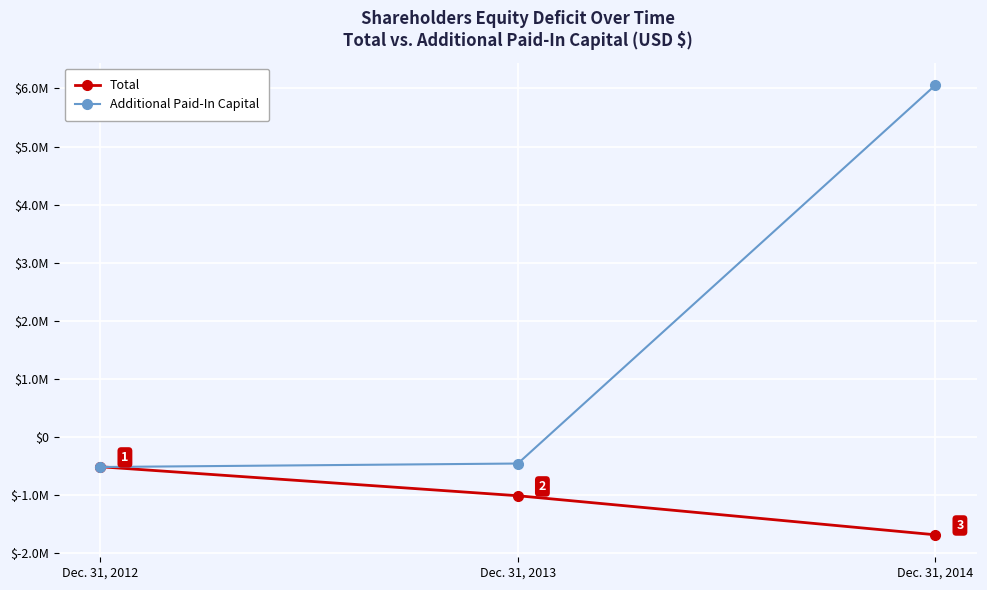

Reading right to left, transcribe all the data shown in this chart.

Total: -1685281	-1012782	-513755
Additional Paid-In Capital: 6056740	-458218	-518180